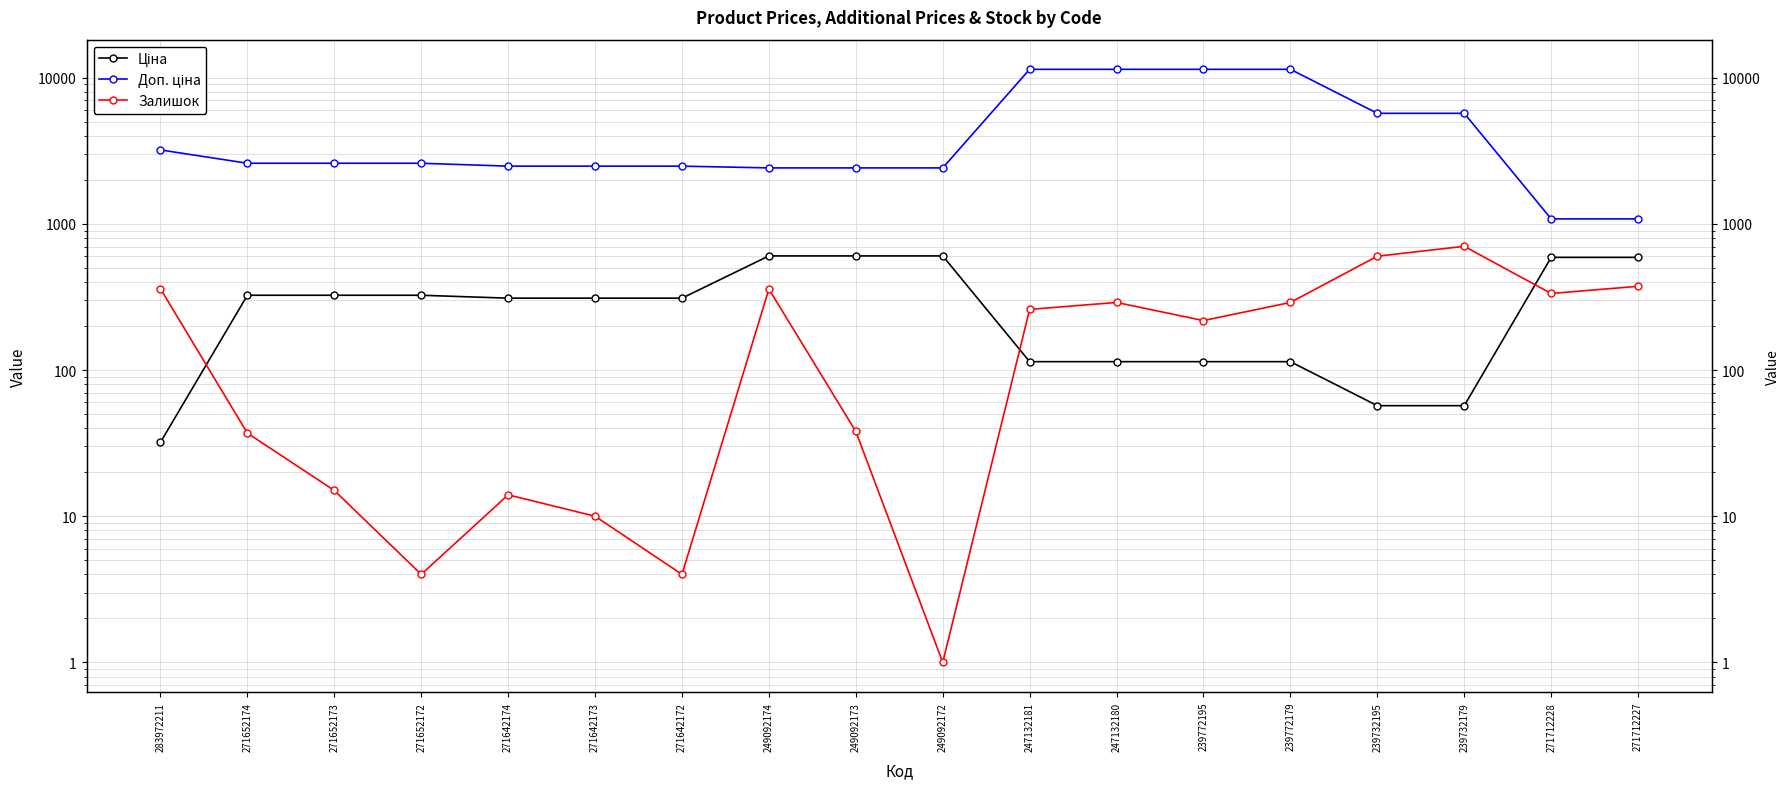

Does the chart display data point markers on the line(s)?

Yes